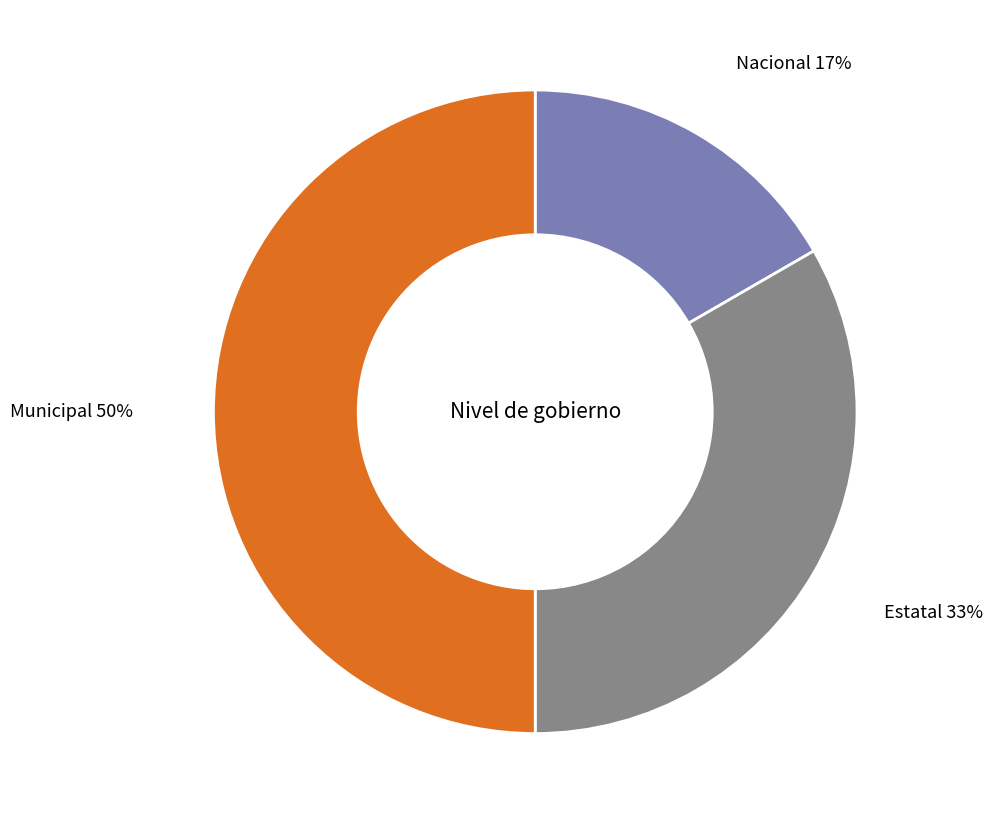

Does Nacional represent more than half of the total?

No